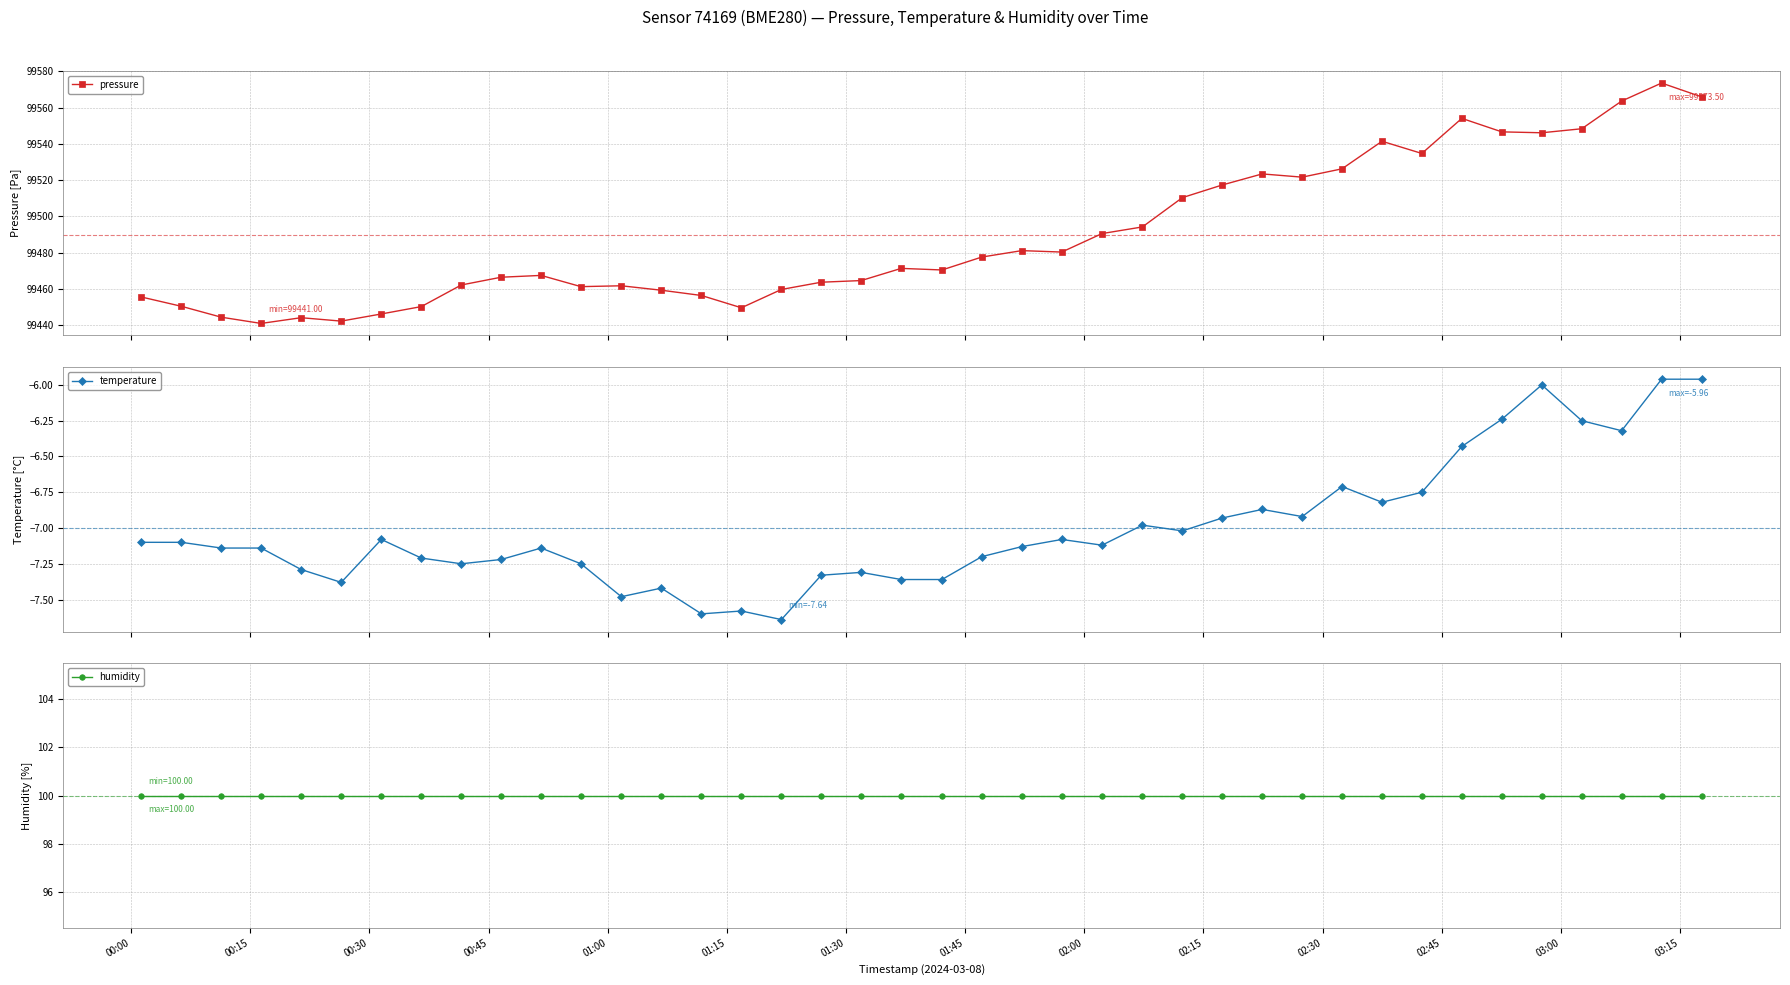

What is the maximum value for humidity?

100.0